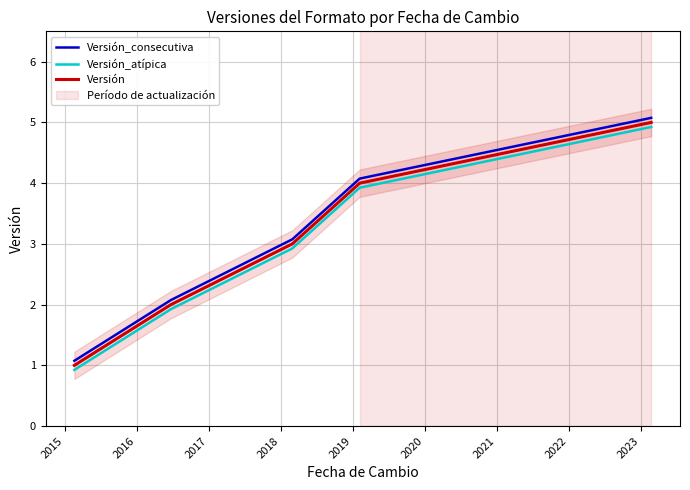

What is the average value of the Versión_consecutiva series?

3.1